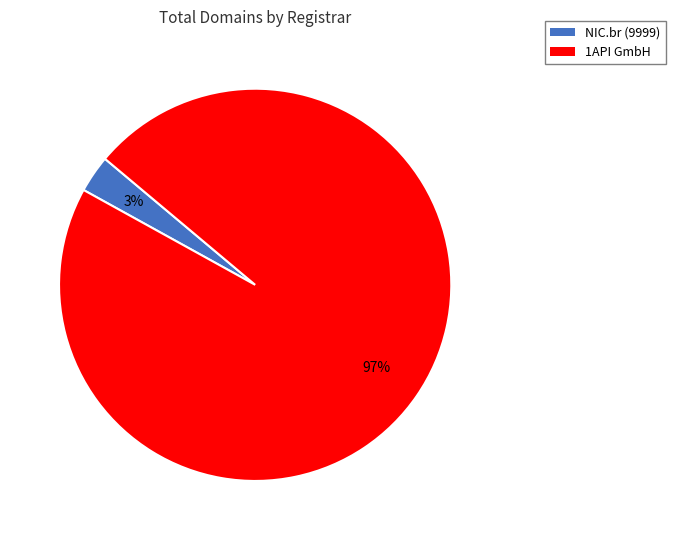

Which slice is the largest?

1API GmbH